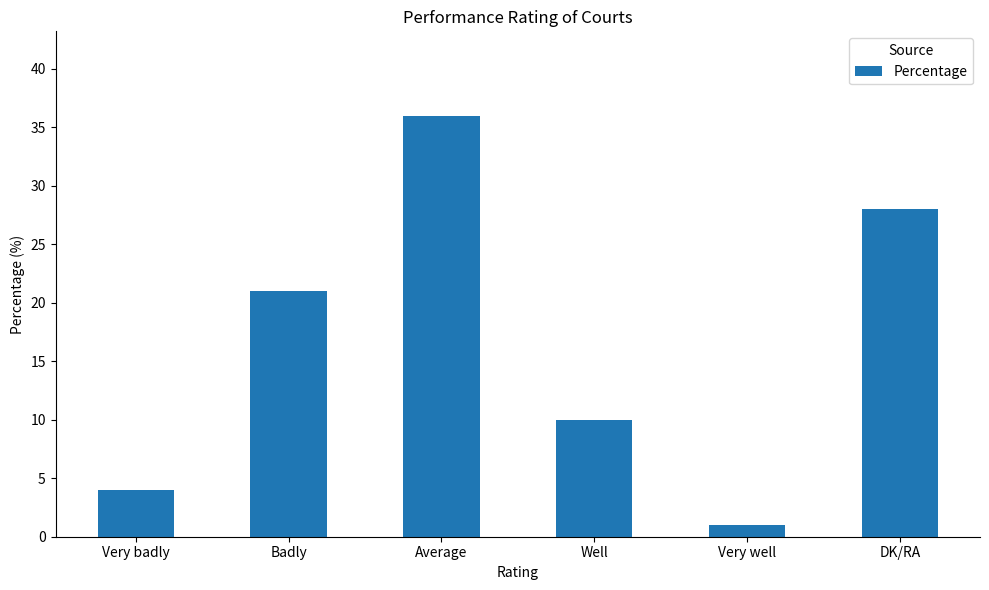

At which label is the value closest to 18?

Badly